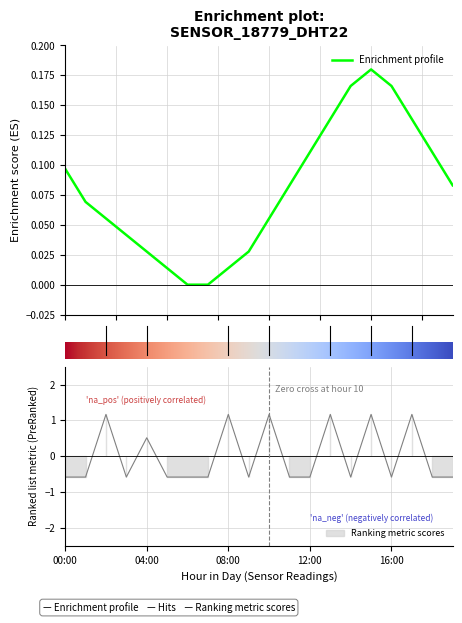

Is the value of humidity at 6 greater than the value of temperature at 17?

No